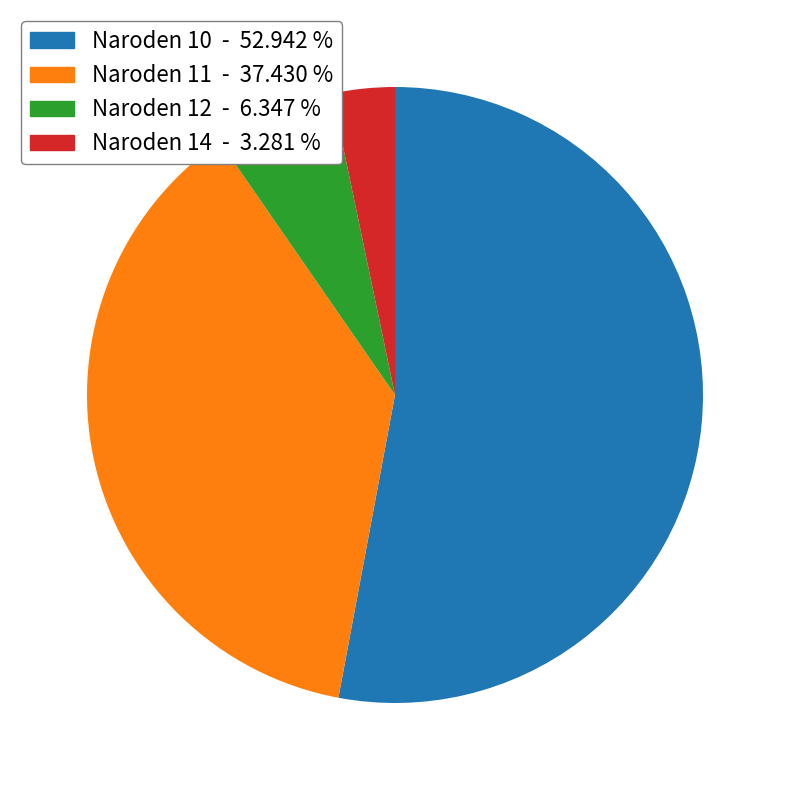

Is there a majority slice in this chart?

Yes